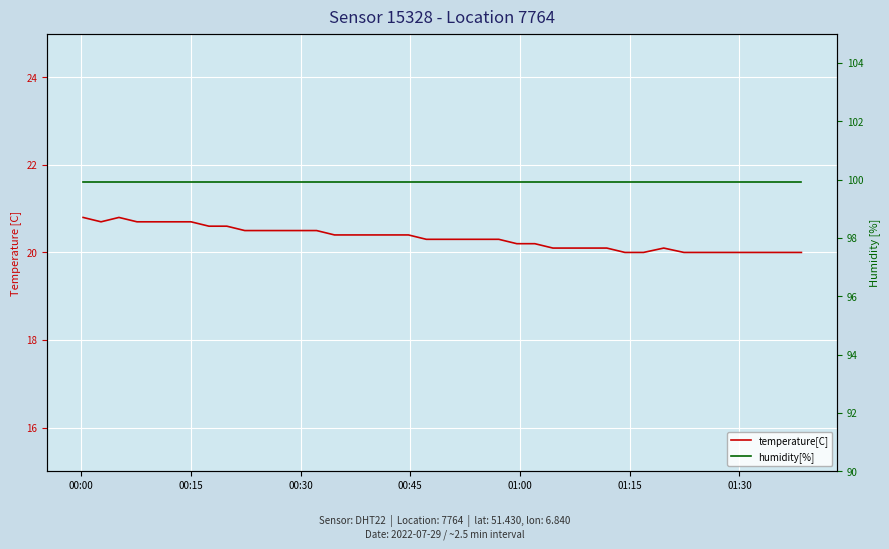

Rank the series by their average value, from lowest to highest.

temperature[C], humidity[%]